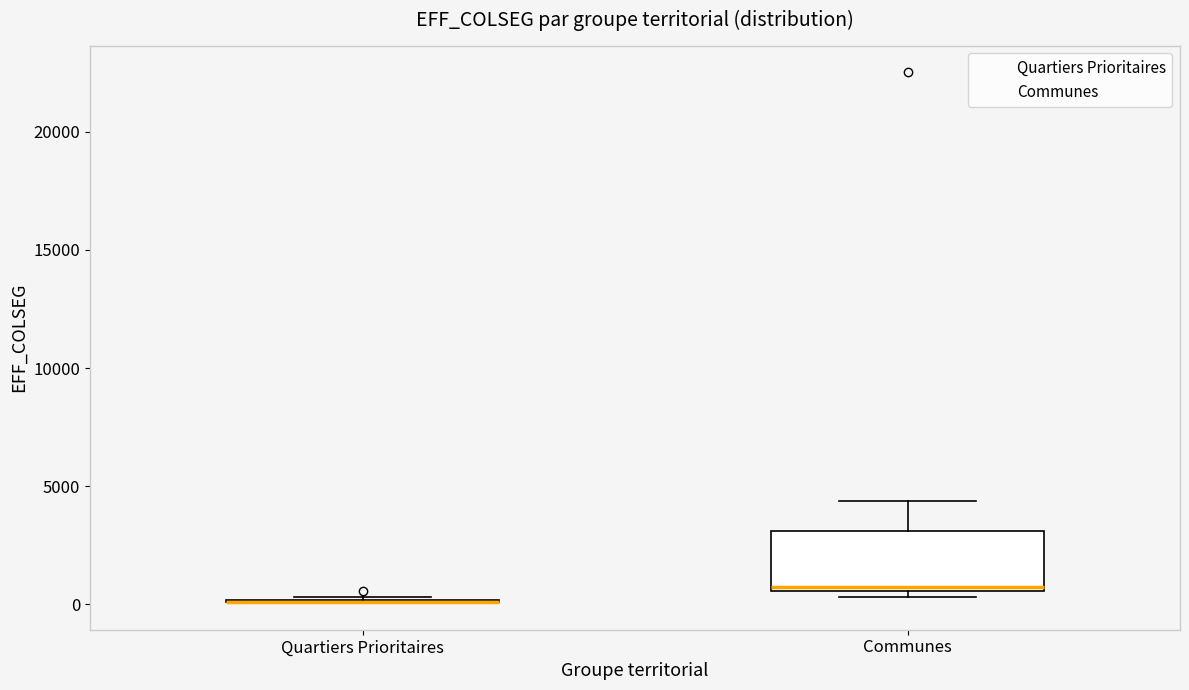

Which box is the tallest, from its lower edge to its upper edge?

Communes